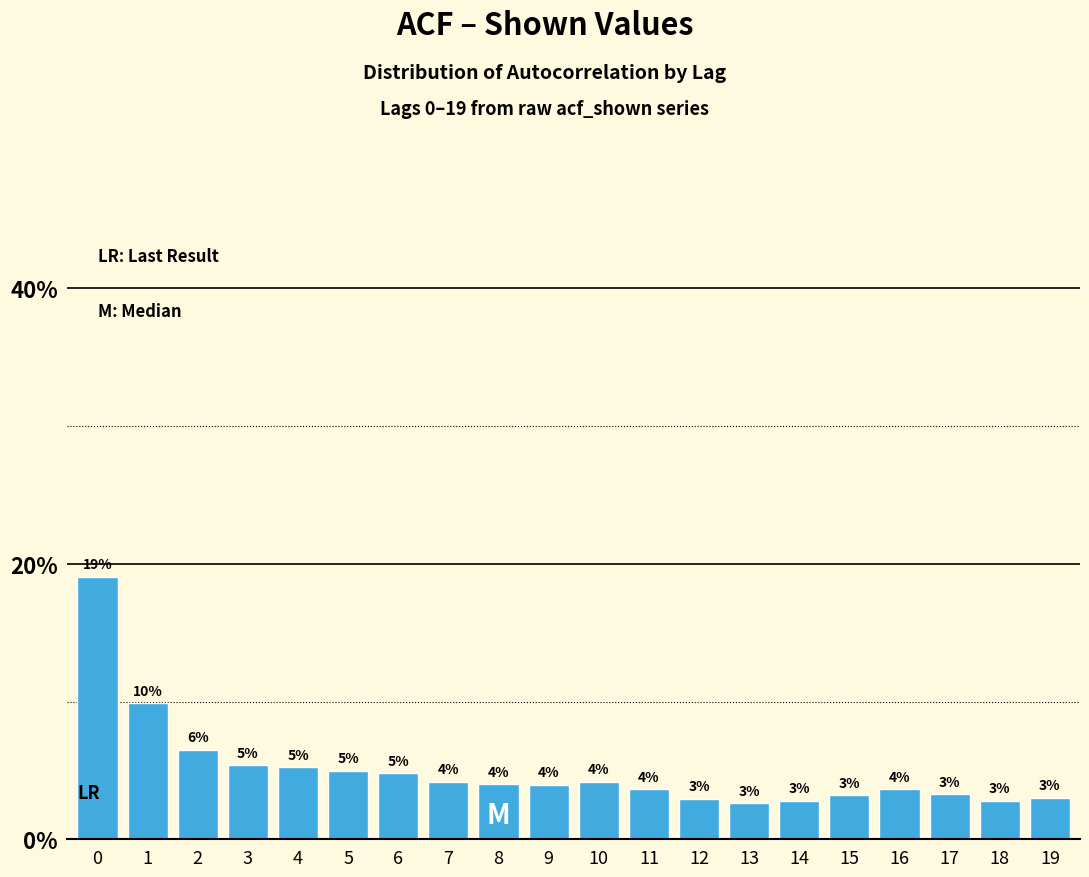

Which has a higher value, 8 or 6?

6